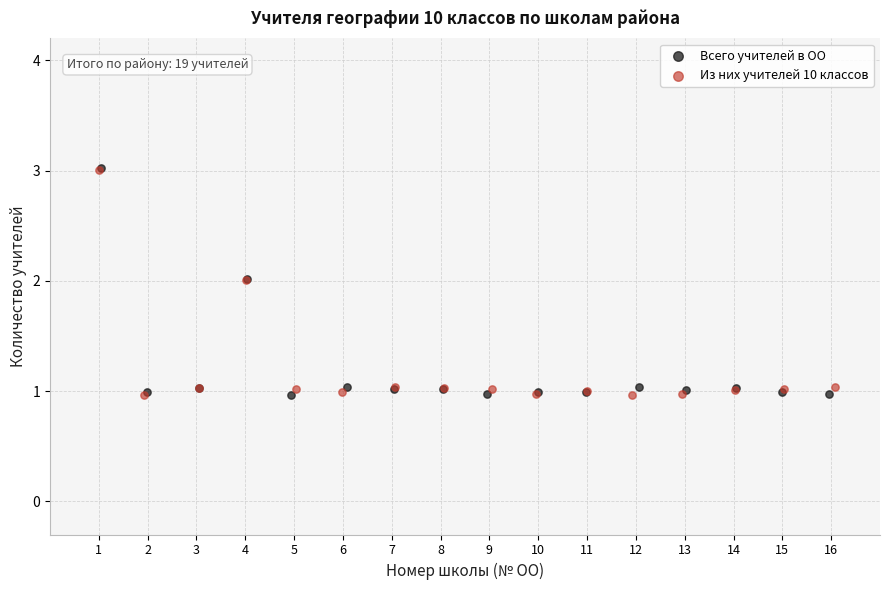

Which series has the widest spread of Y values?

Всего учителей в ОО